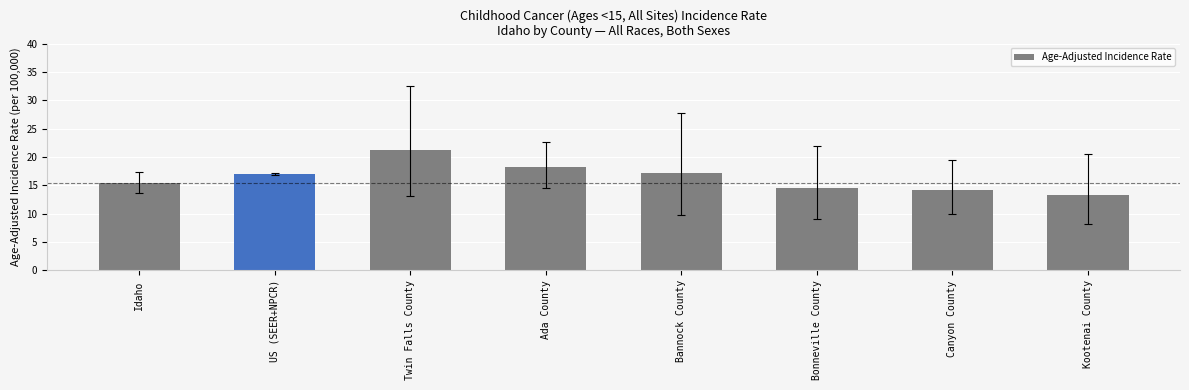

What is the approximate value at US (SEER+NPCR)?

17.0